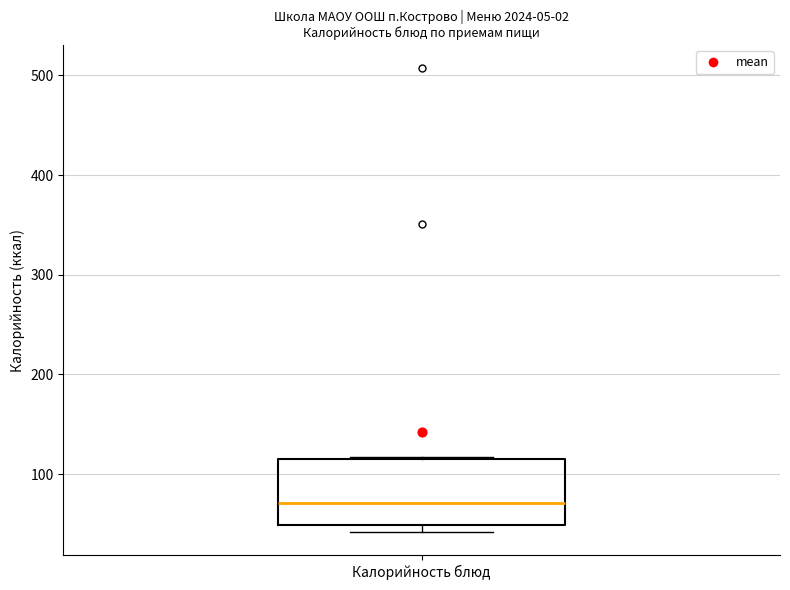

Read this box plot against the y-axis: the position of the median line, the range covered by the box, and the ends of both whiskers. The values are not printed on the chart, so give them approximately, as read against the axis.

median 70, box 50 to 120, whiskers 40 to 120